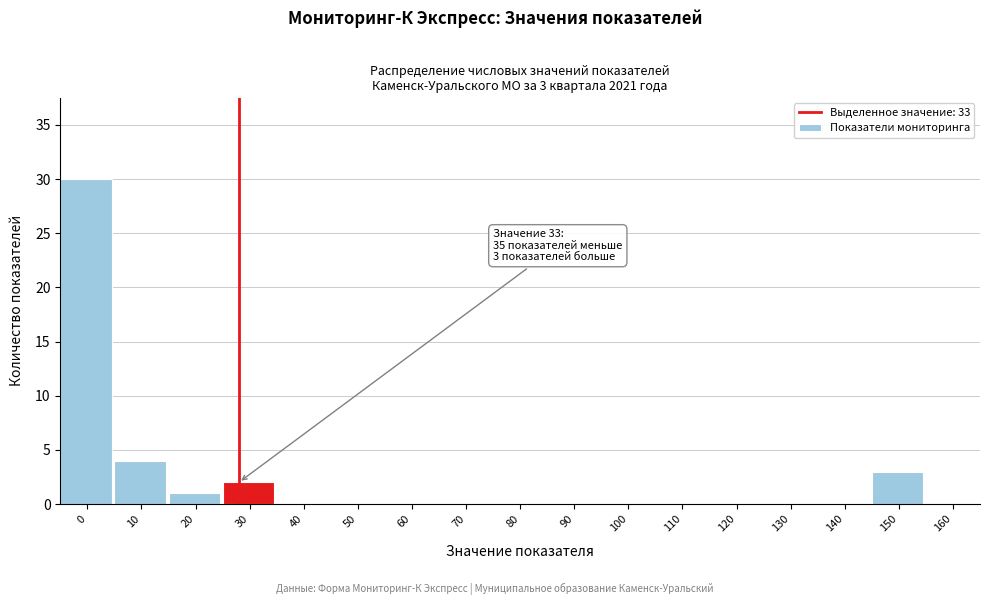

Reading left to right, transcribe all the data shown in this chart.

0=30	10=4	20=1	30=2	40=0	50=0	60=0	70=0	80=0	90=0	100=0	110=0	120=0	130=0	140=0	150=3	160=0